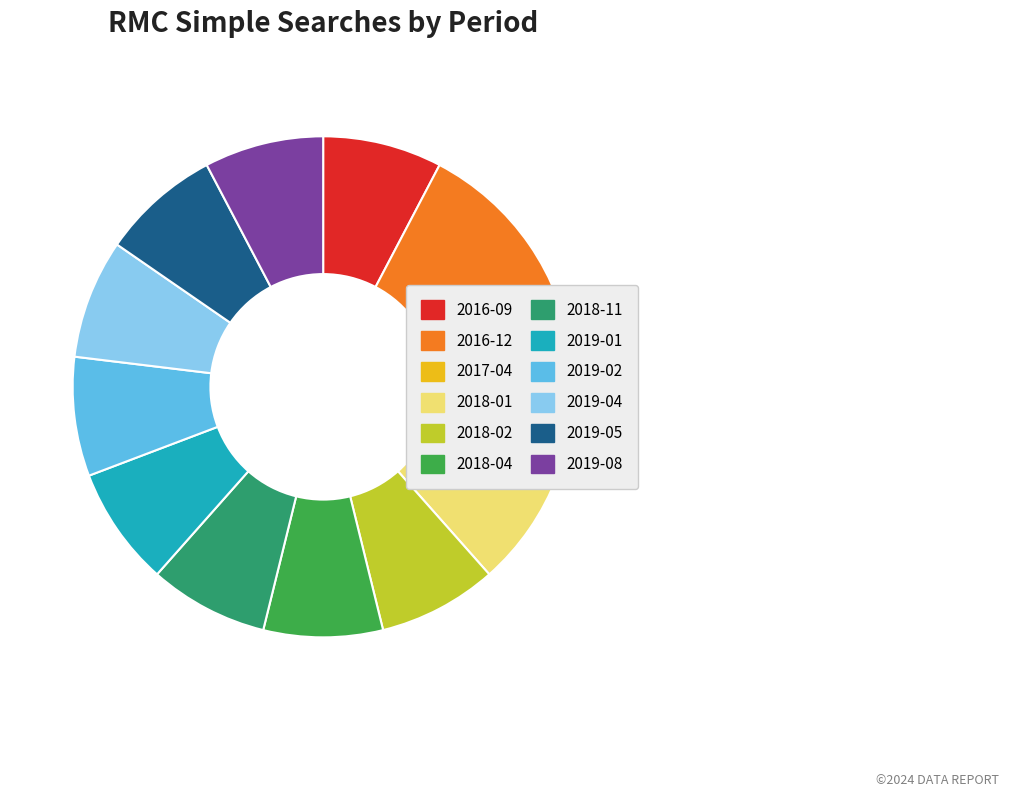

How many slices are in this pie chart?

12